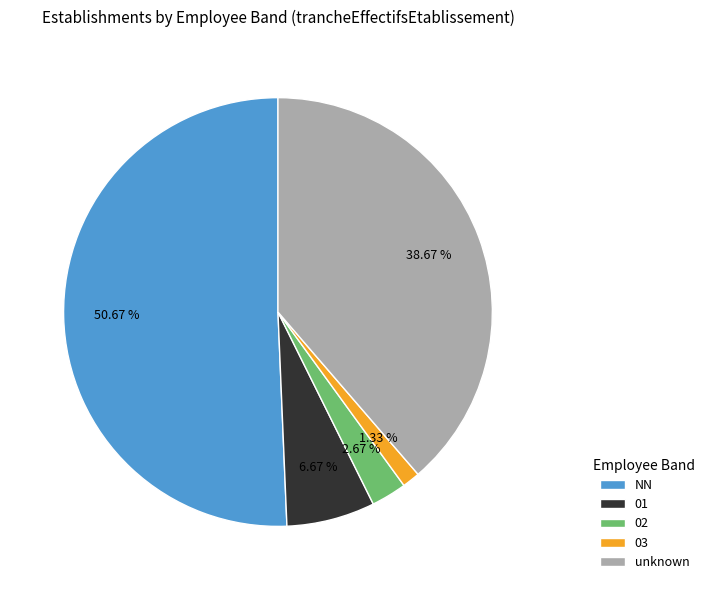

To the nearest percent, what is the combined percentage of 01 and NN?

57%